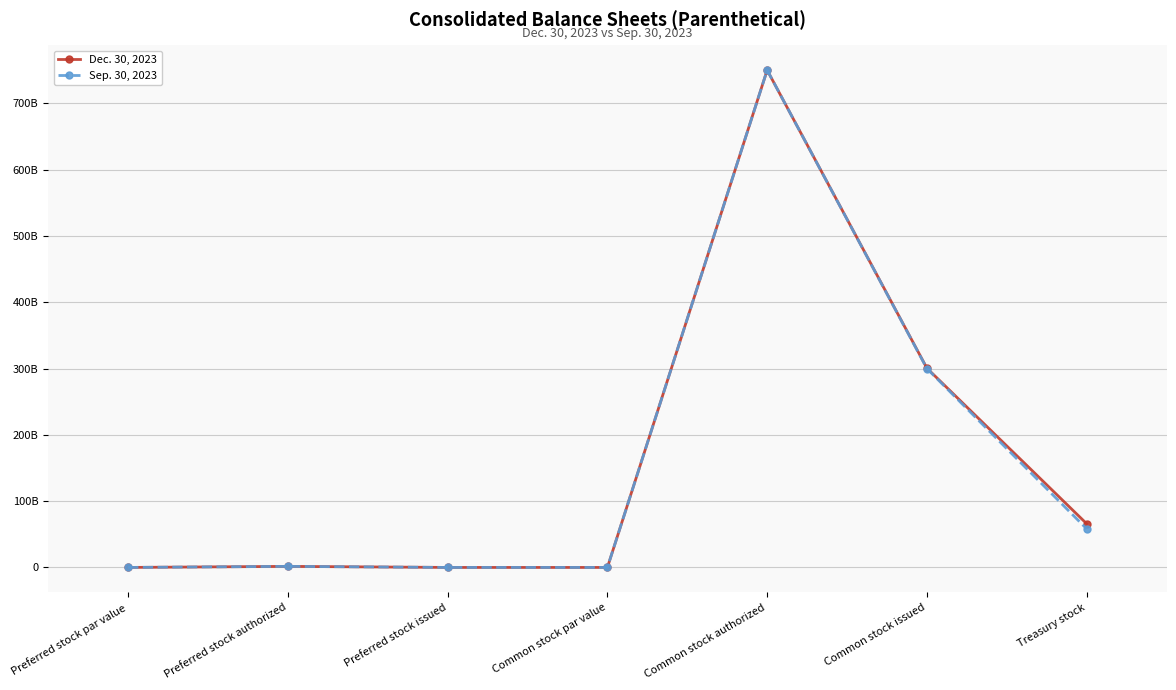

What is the sum of all Sep. 30, 2023 values?

1109794020000